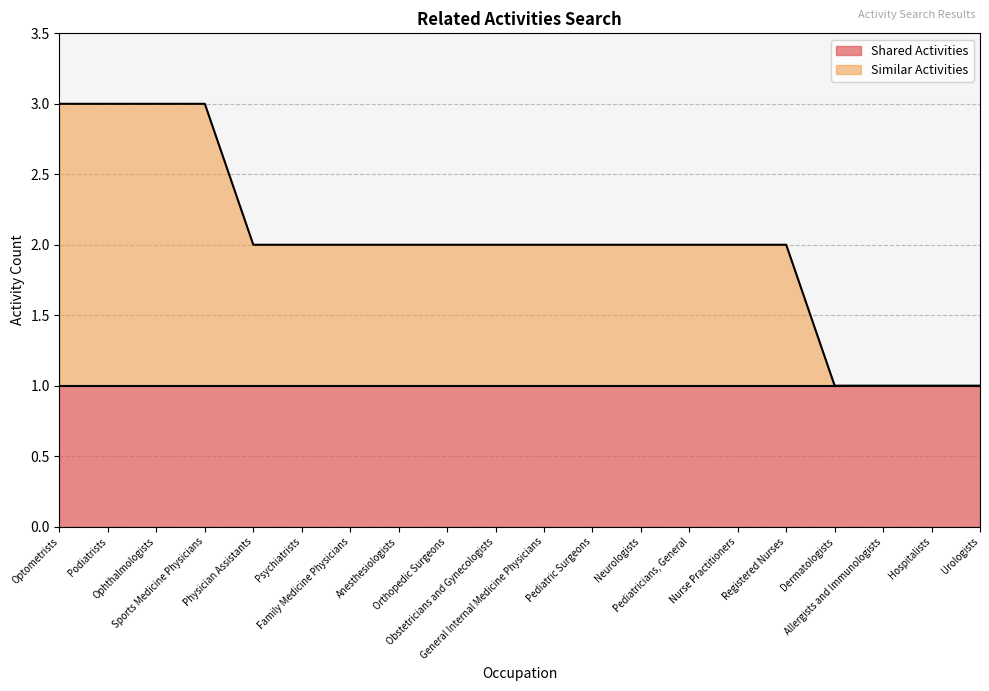

Count the number of categories in the chart.

20